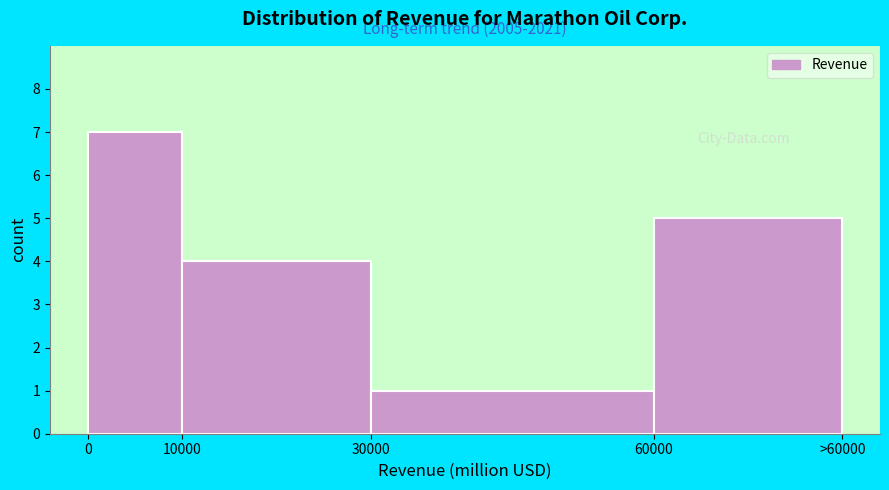

Reading left to right, what are all the values shown in this chart?

7	4	1	5